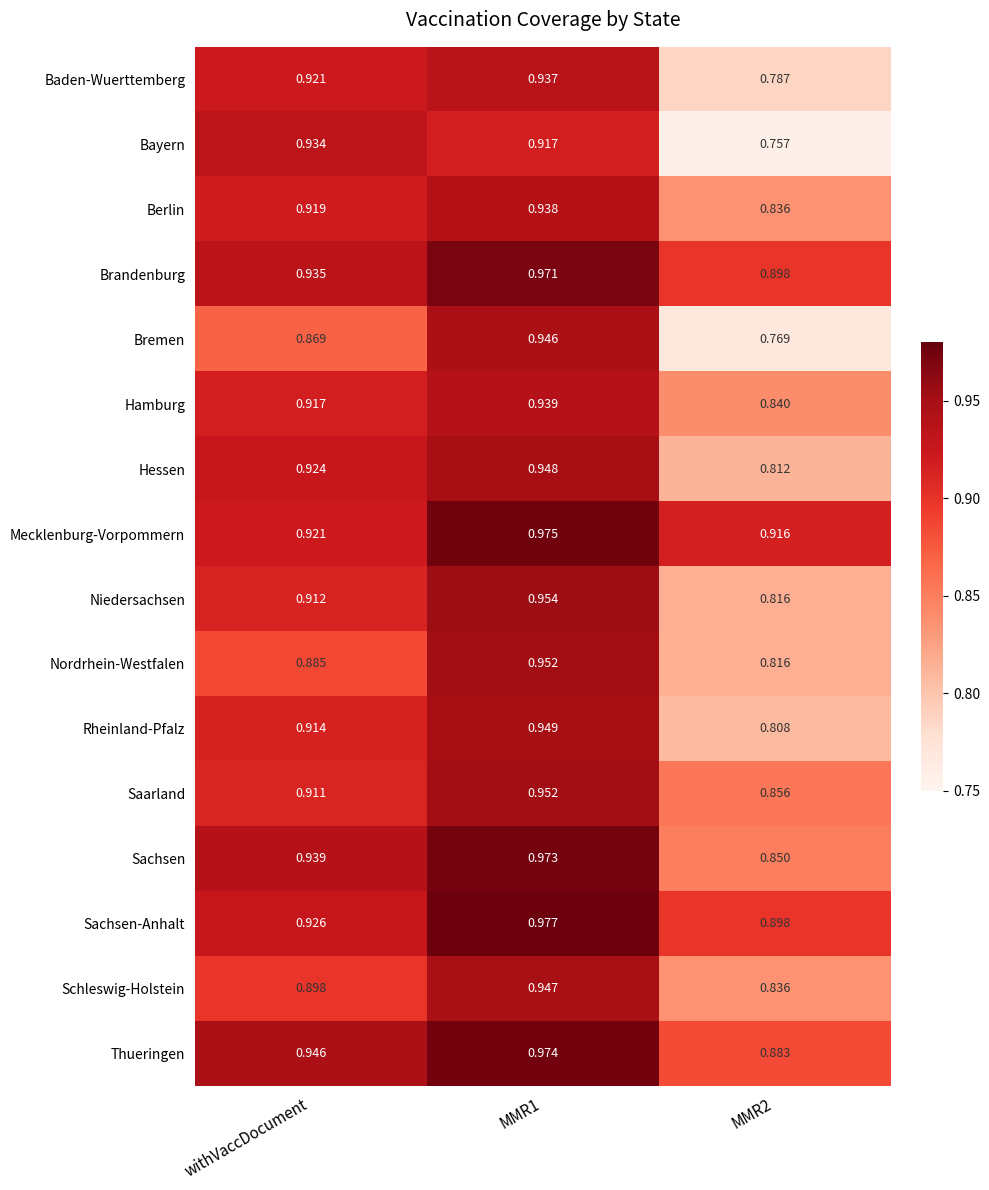

Is the value of Baden-Wuerttemberg at MMR1 greater than the value of Hamburg at MMR2?

Yes